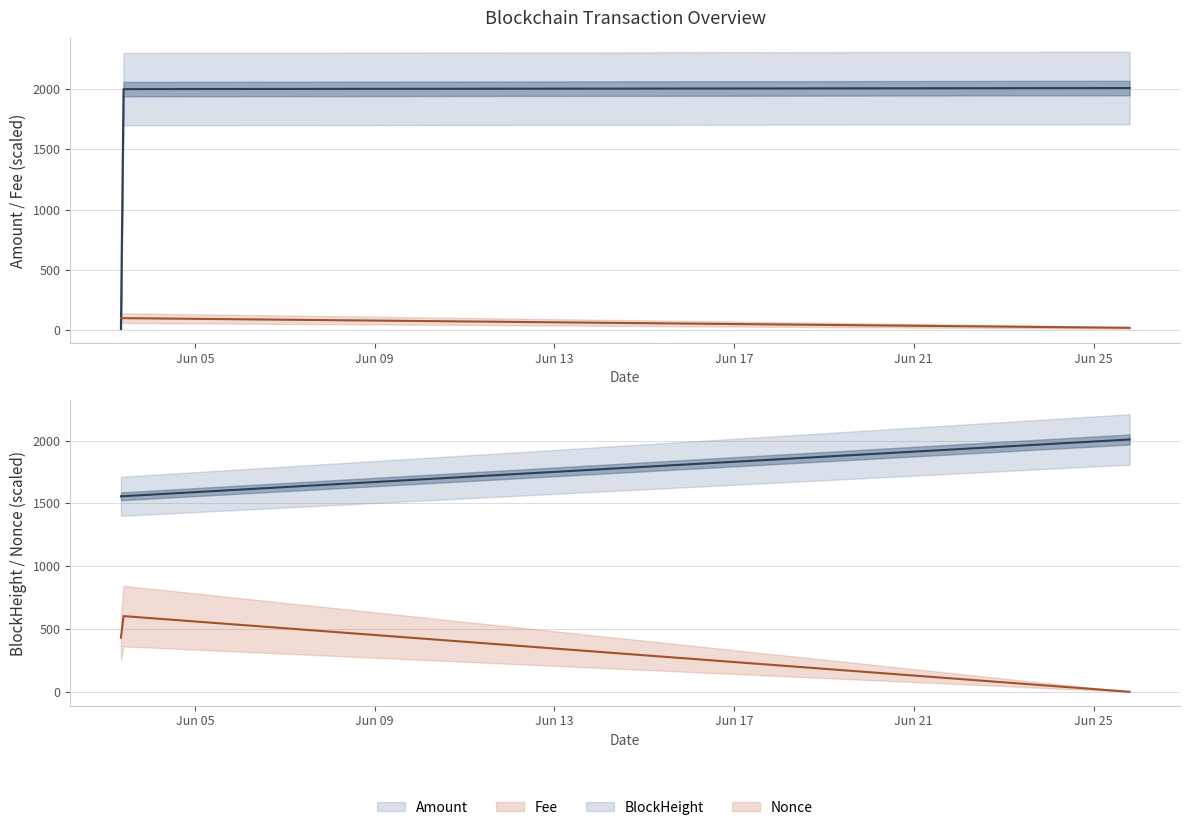

Between 2021-06-03 08:30:00 and 2021-06-03 09:54:00, which series saw the biggest shift?

Amount